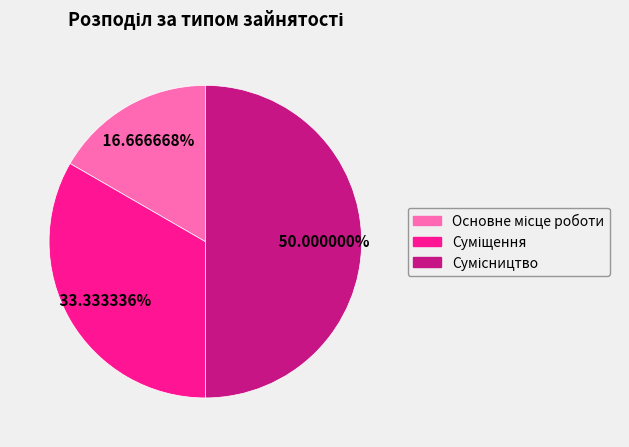

How many slices are in this pie chart?

3